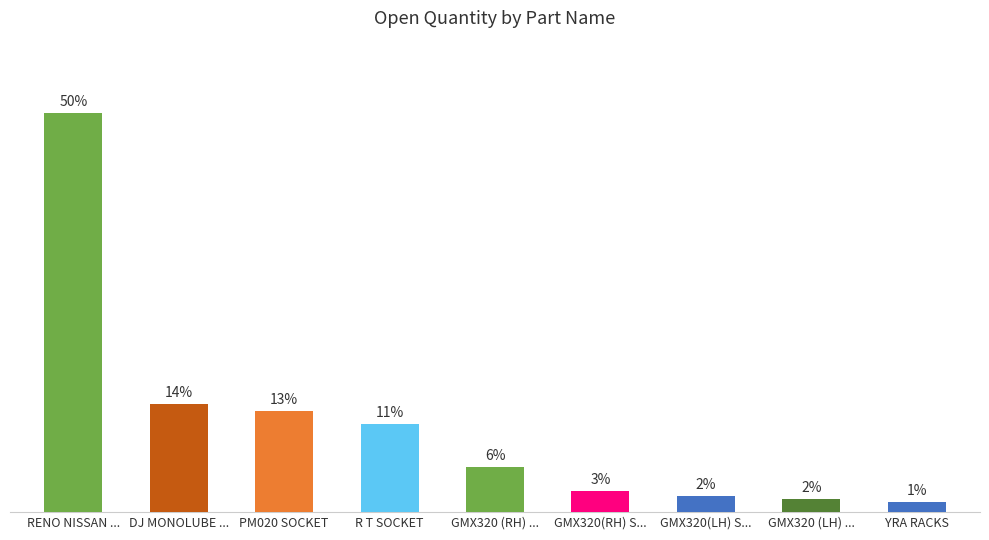

Rank the categories by value from highest to lowest.

RENO NISSAN ..., DJ MONOLUBE ..., PM020 SOCKET, R T SOCKET, GMX320 (RH) ..., GMX320(RH) S..., GMX320(LH) S..., GMX320 (LH) ..., YRA RACKS